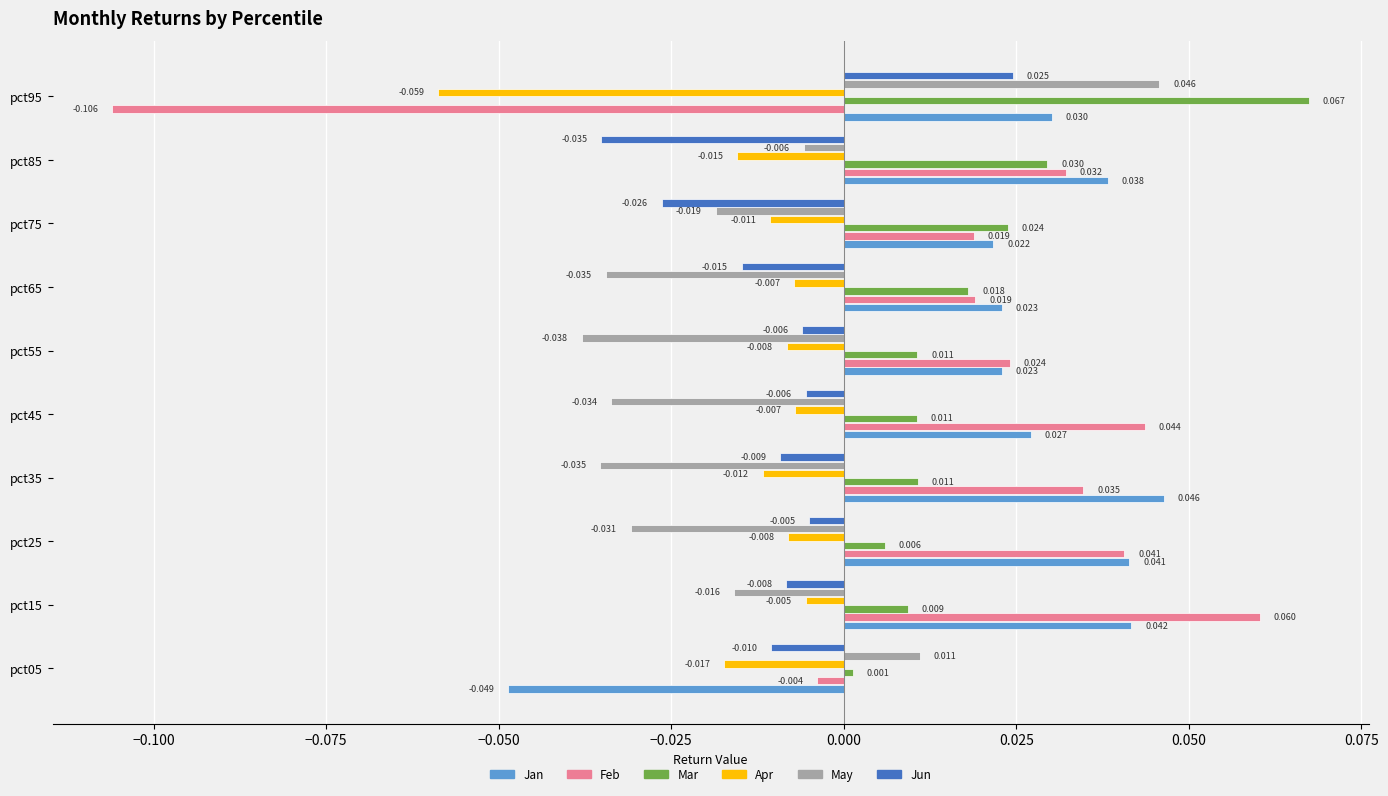

Between pct45 and pct95, which series saw the biggest shift?

Feb